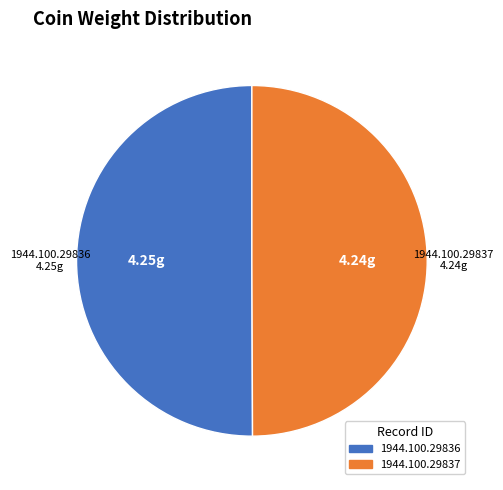

Is it true that 1944.100.29836 is 43% of the pie?

False